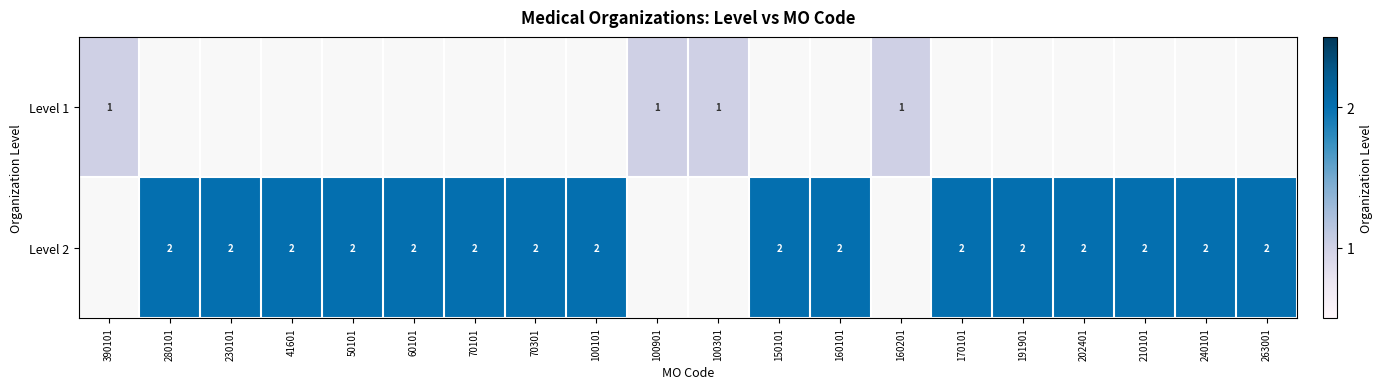

Count the number of data series in this chart.

2